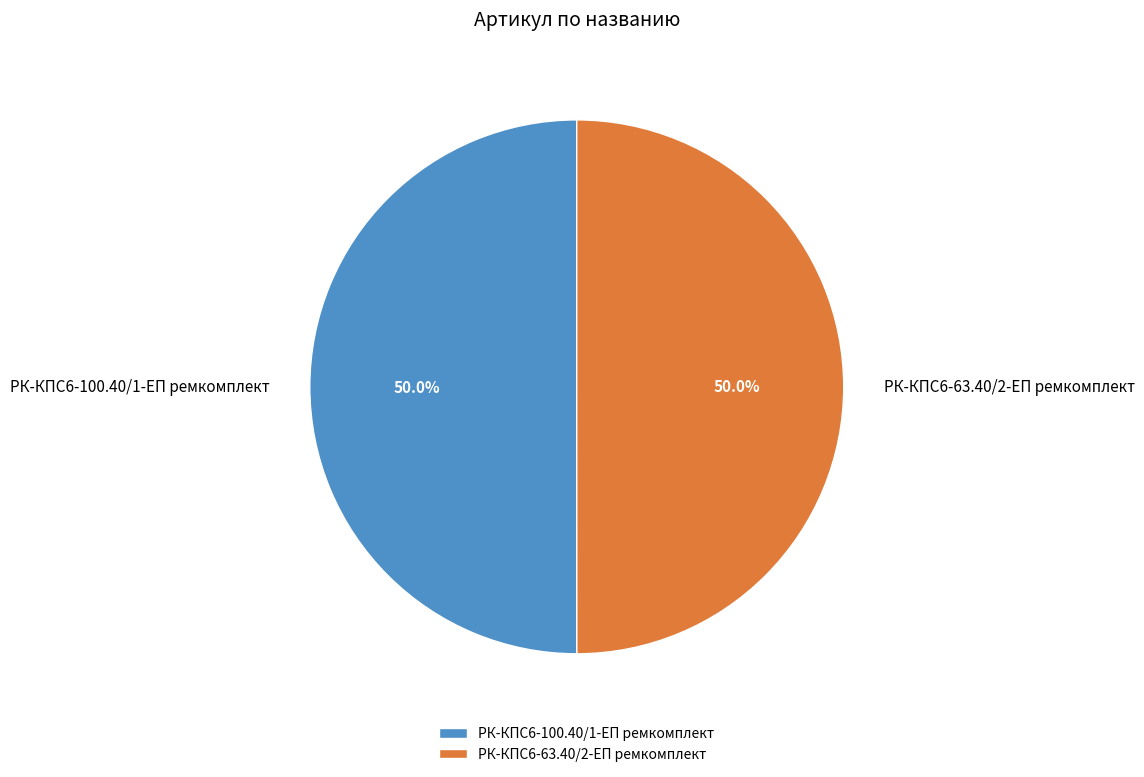

What percentage is the РК-КПС6-63.40/2-ЕП ремкомплект slice, to the nearest percent?

50%